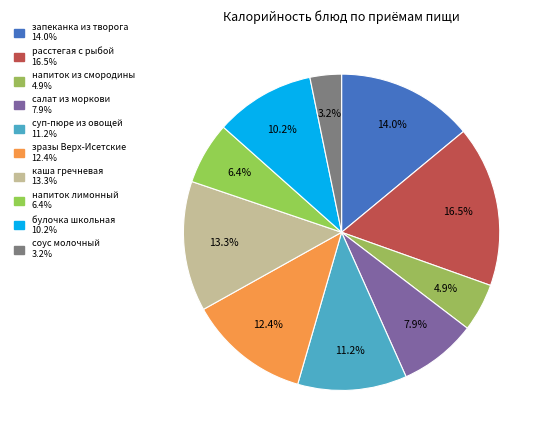

Which category has the biggest portion of the pie?

расстегая с рыбой